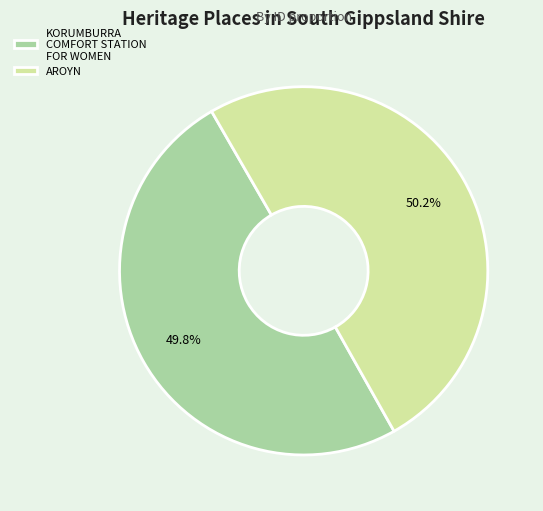

What is the ratio of the value at AROYN to the value at KORUMBURRA COMFORT STATION FOR WOMEN?

1.0